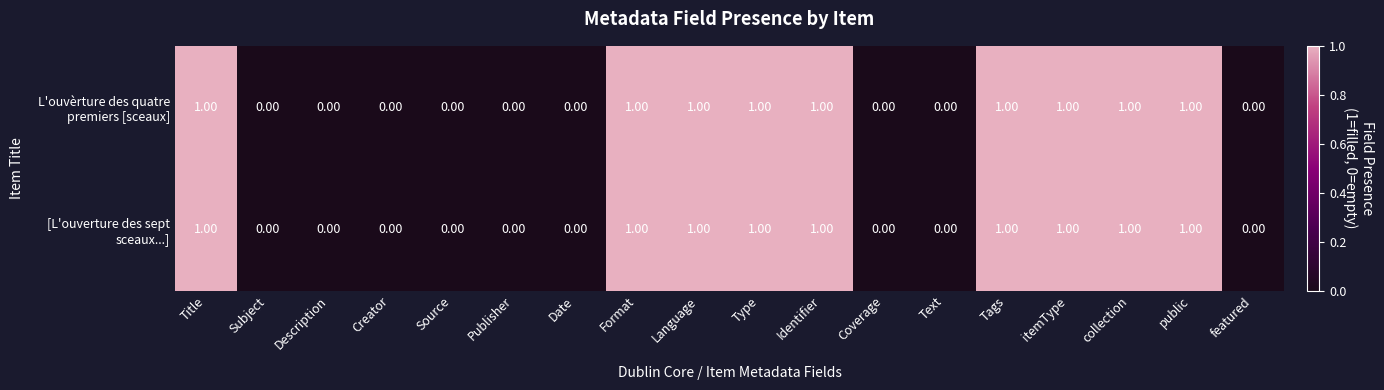

How many categories are shown in the chart?

18